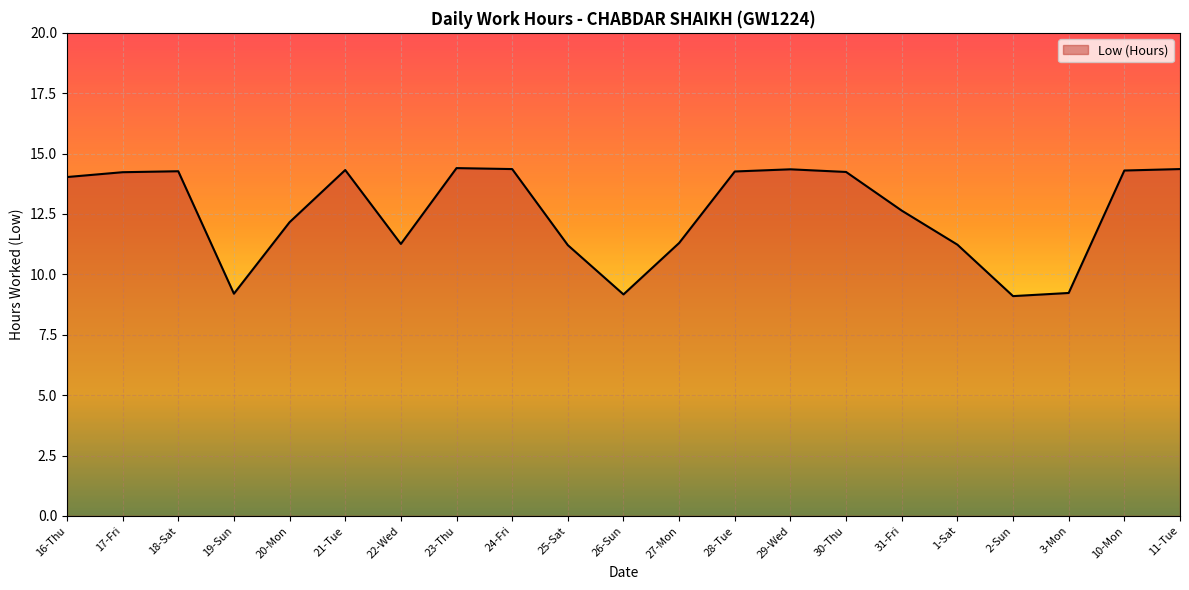

What is the difference between the maximum and minimum values?

5.3